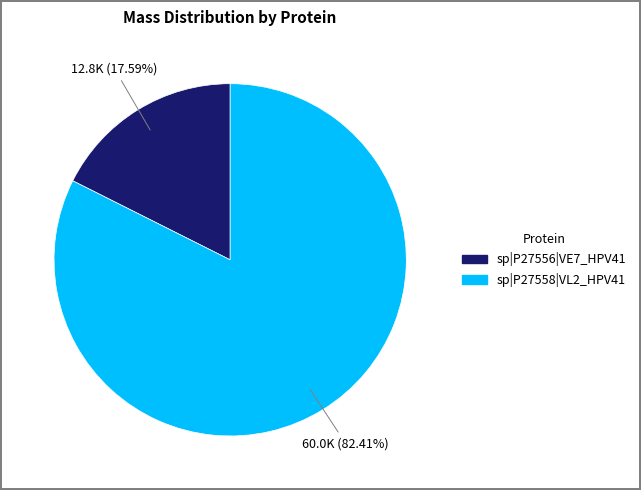

Which category has the biggest portion of the pie?

sp|P27558|VL2_HPV41